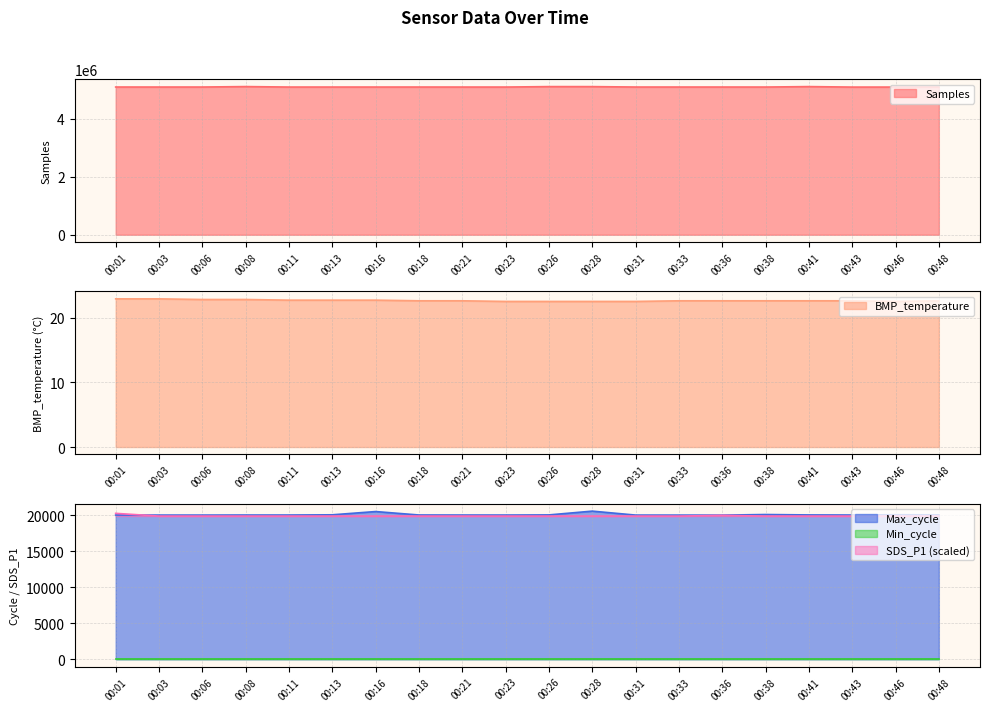

True or false: SDS_P1 has more than 1 points higher than both neighbors.

False